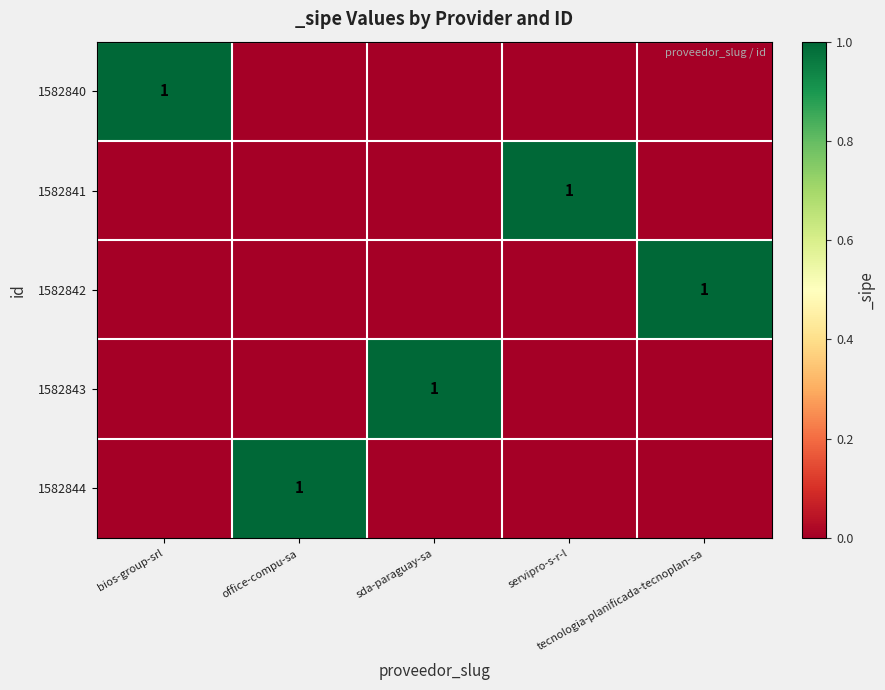

True or false: 1582841 has a value of -1 at sda-paraguay-sa.

False